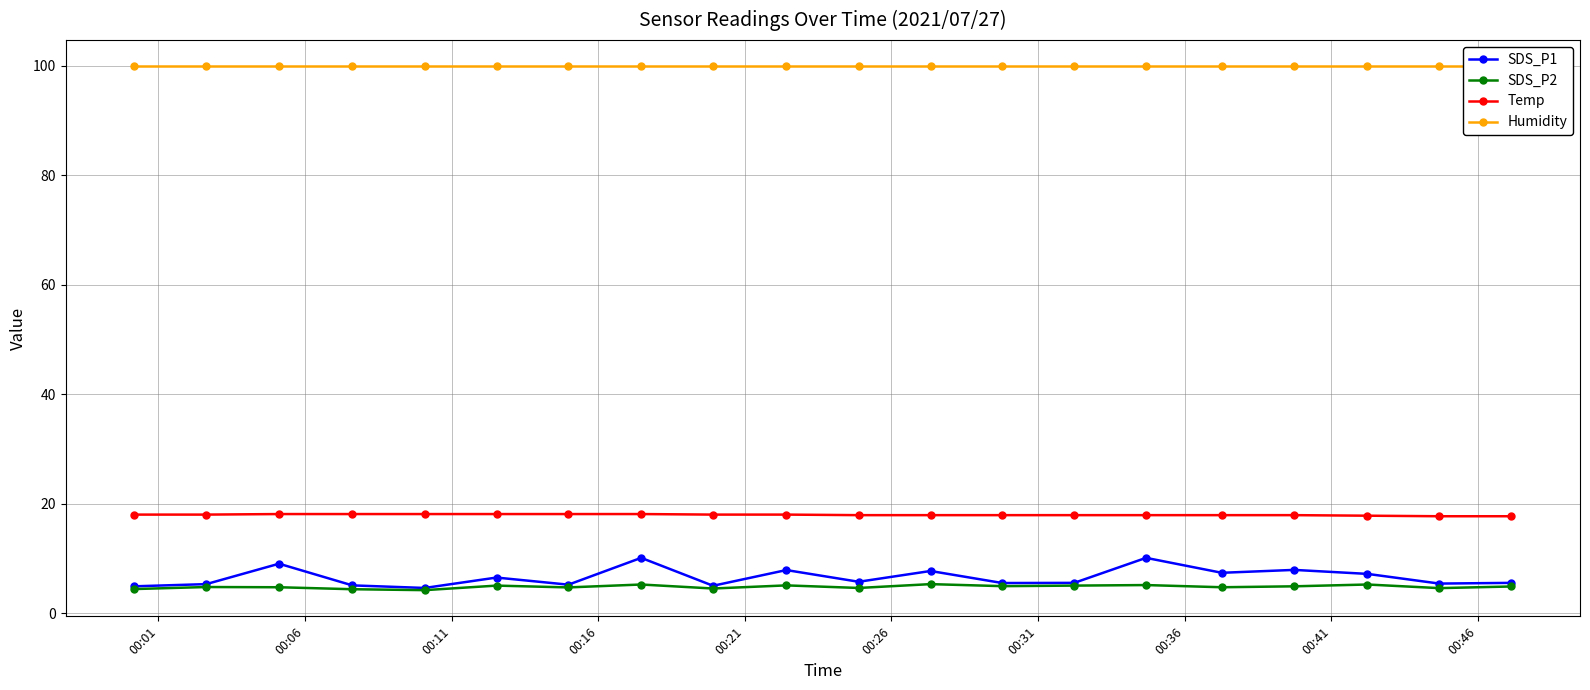

How many interior local peaks does the SDS_P1 series have?

7